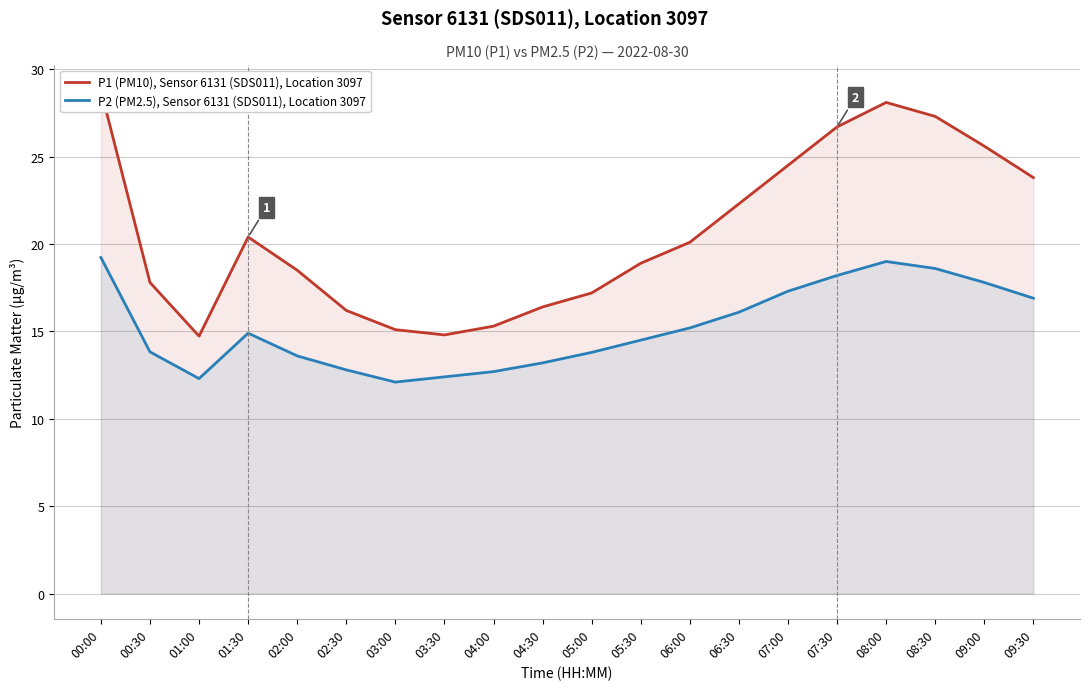

What is the difference between the highest and lowest values at 02:00?

4.9